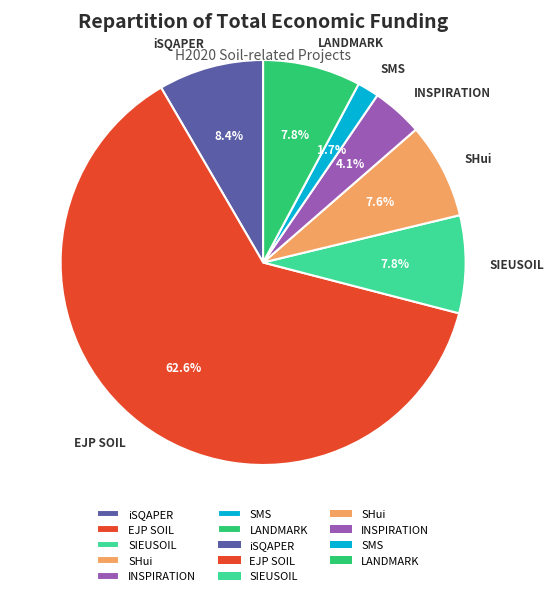

What is the smallest slice in the pie chart?

SMS